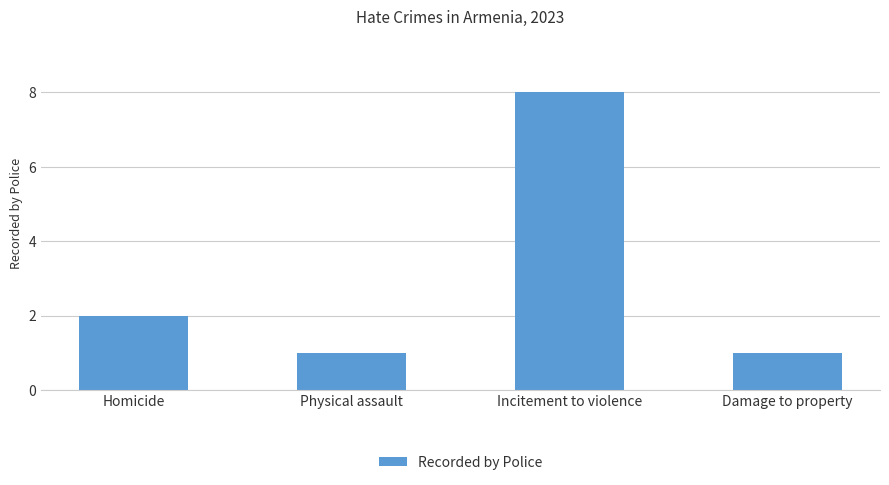

What is the average value?

3